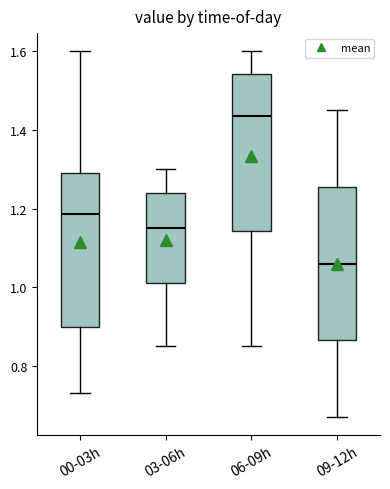

Where does the median line of the box for 06-09h sit on the y-axis? The values are not printed on the chart, so give them approximately, as read against the axis.

1.44